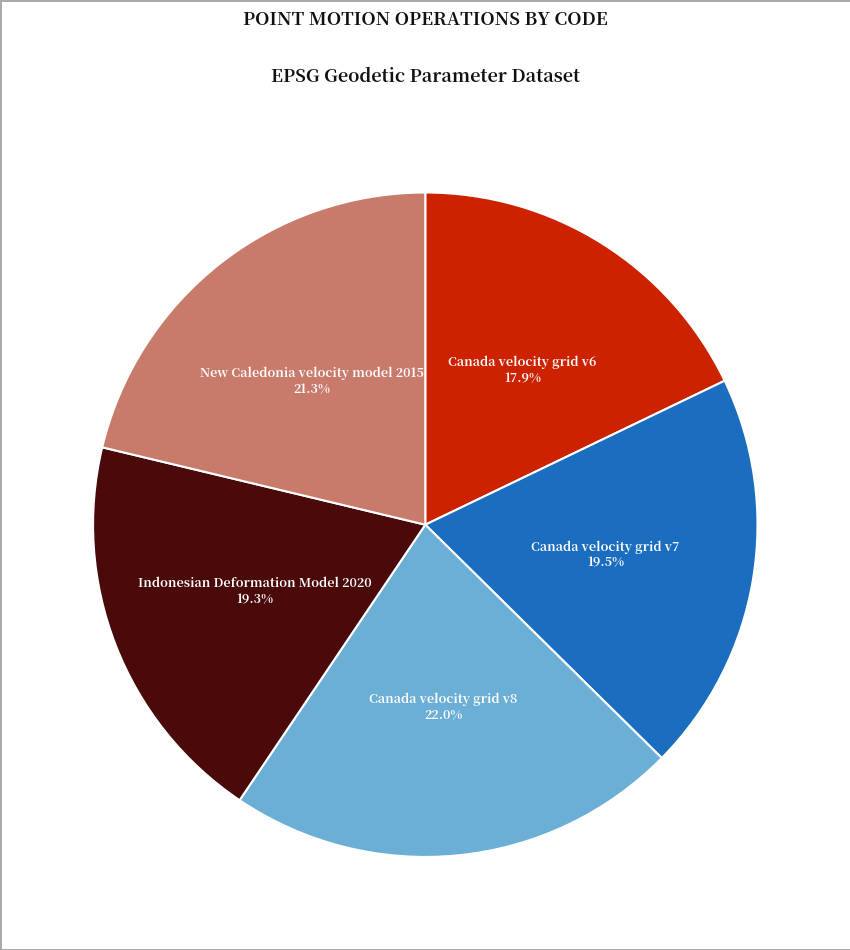

Count the number of slices in the pie.

5